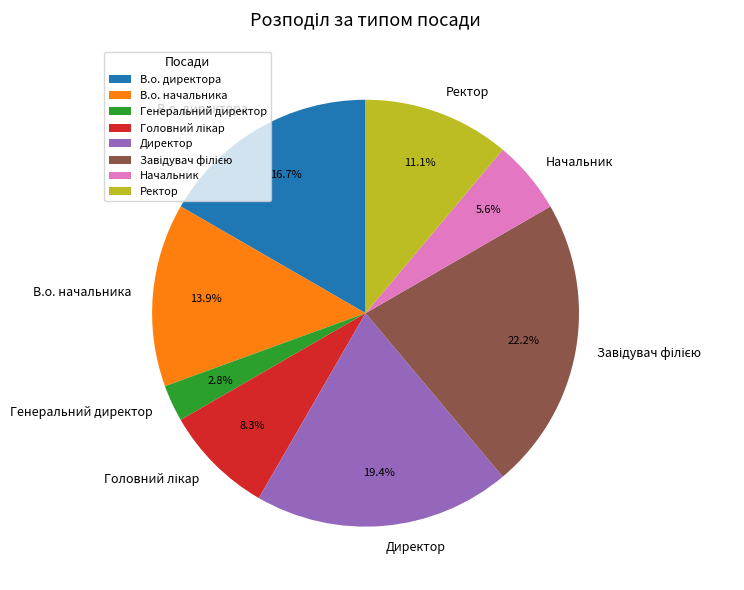

Does Директор represent more than half of the total?

No